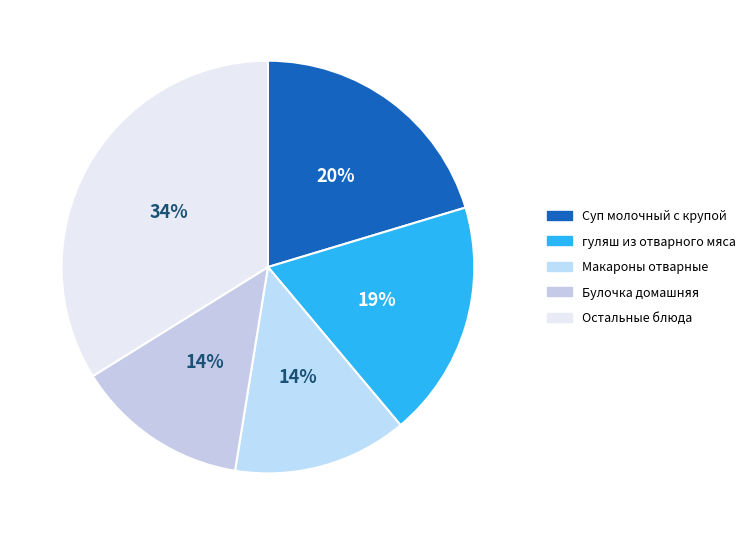

How many slices are in this pie chart?

5